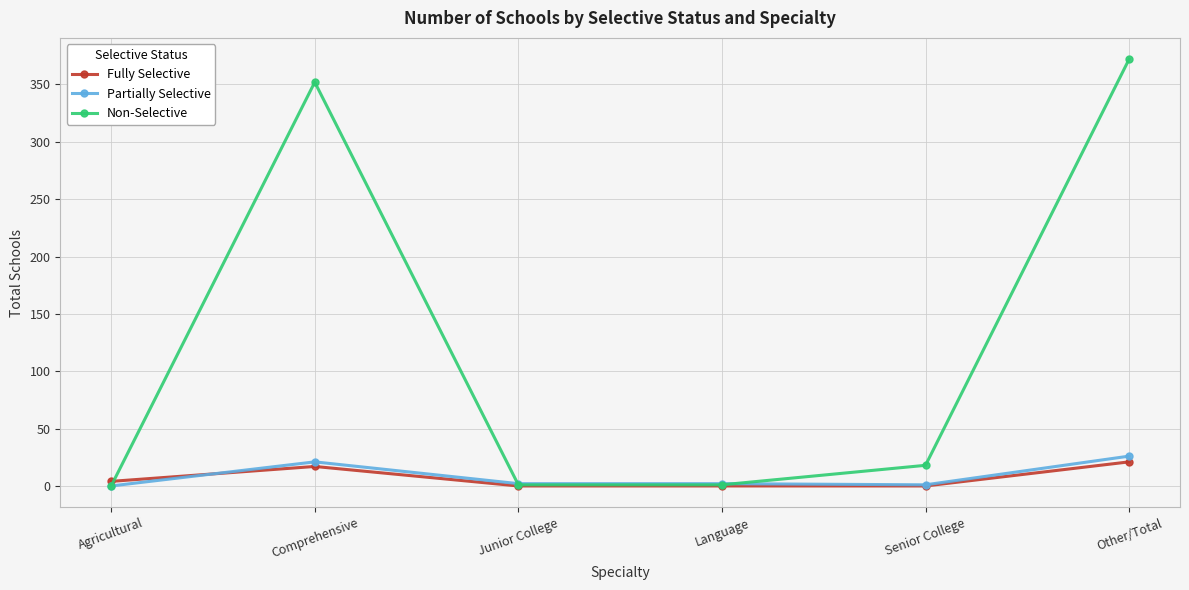

Is it true that Non-Selective equals 18 at Senior College?

True